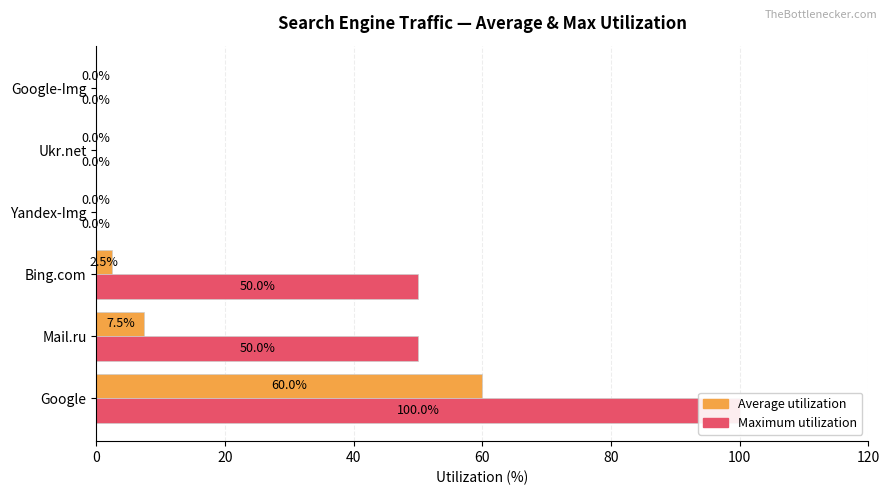

Rank the series at Mail.ru from highest to lowest value.

Maximum utilization, Average utilization